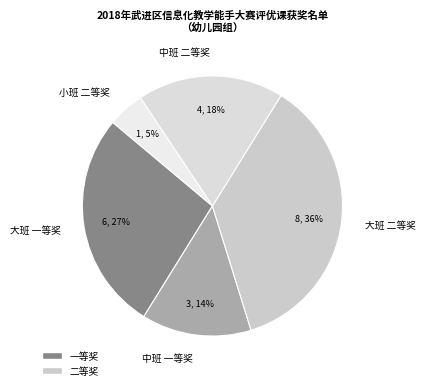

Which has a higher value, 中班 一等奖 or 大班 一等奖?

大班 一等奖